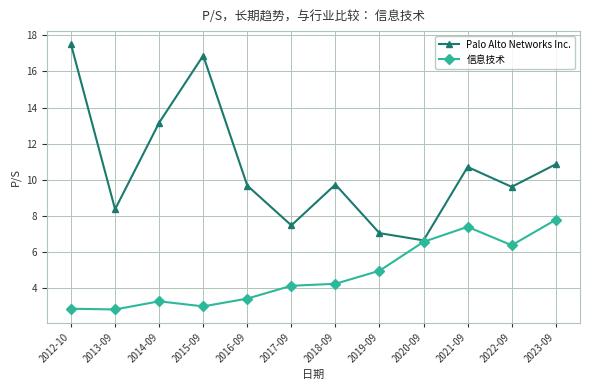

Which category has the lowest value in the Palo Alto Networks Inc. series?

2020-09